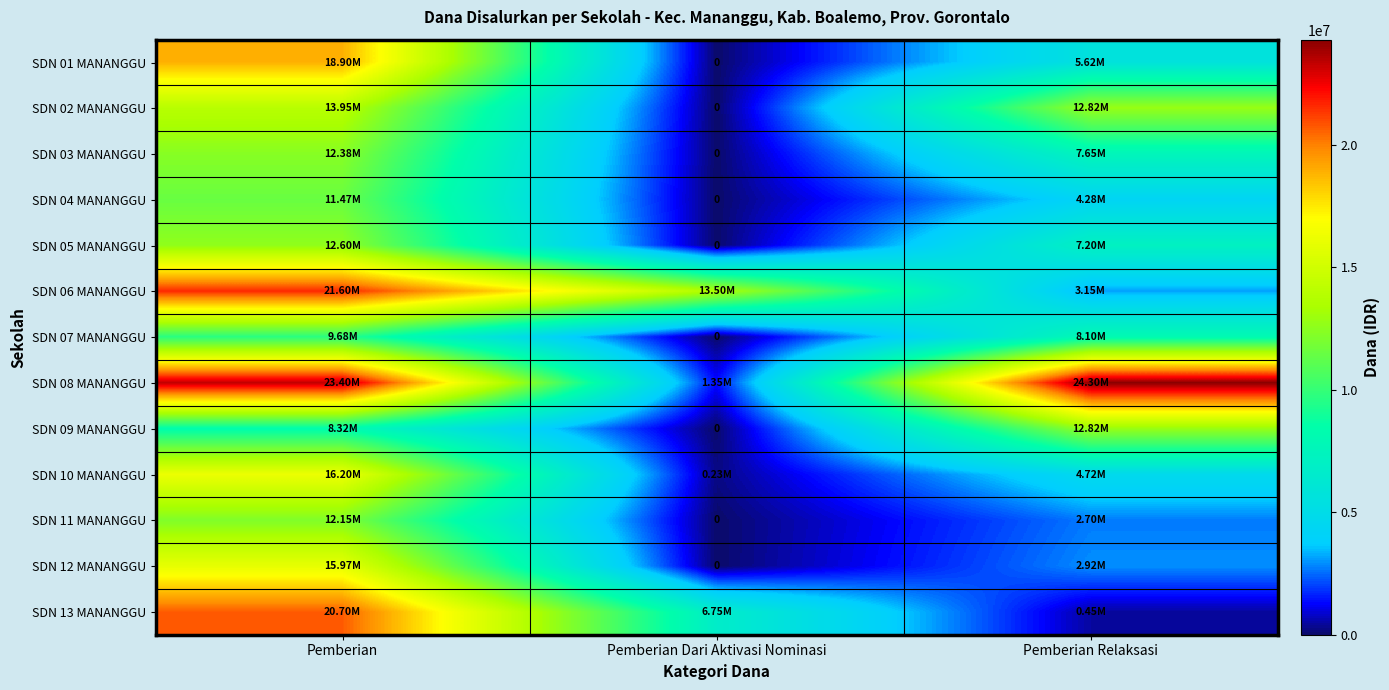

What is the average value of the SDN 10 MANANGGU series?

7050000